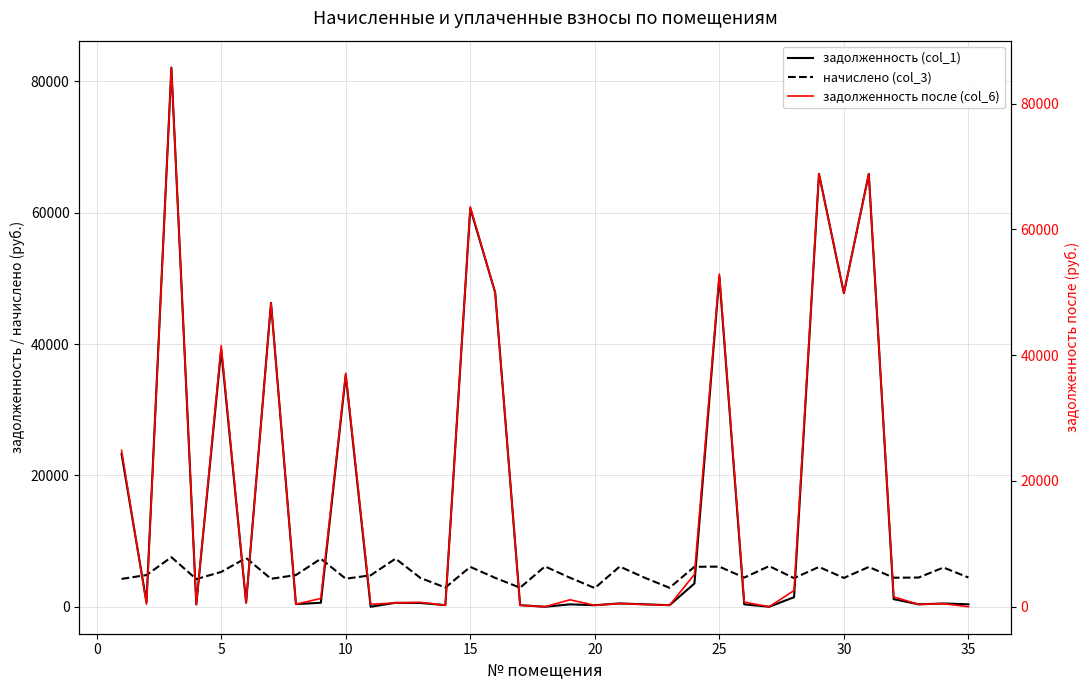

What is the lowest value of the начислено (col_3) series?

2848.2